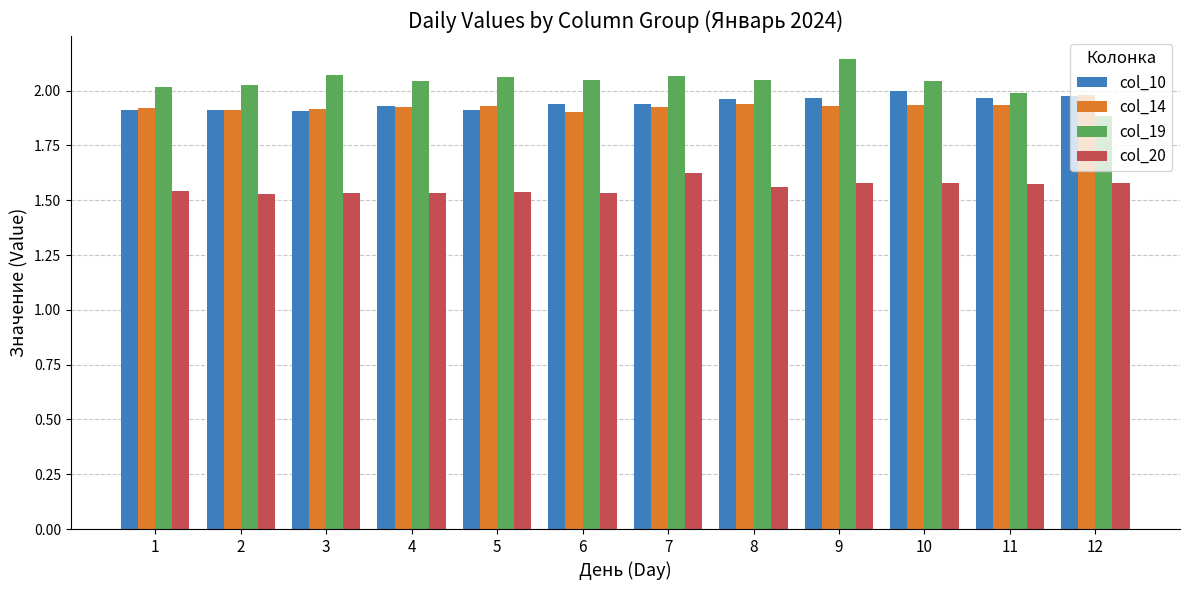

What is the sum of all col_20 values?

18.7